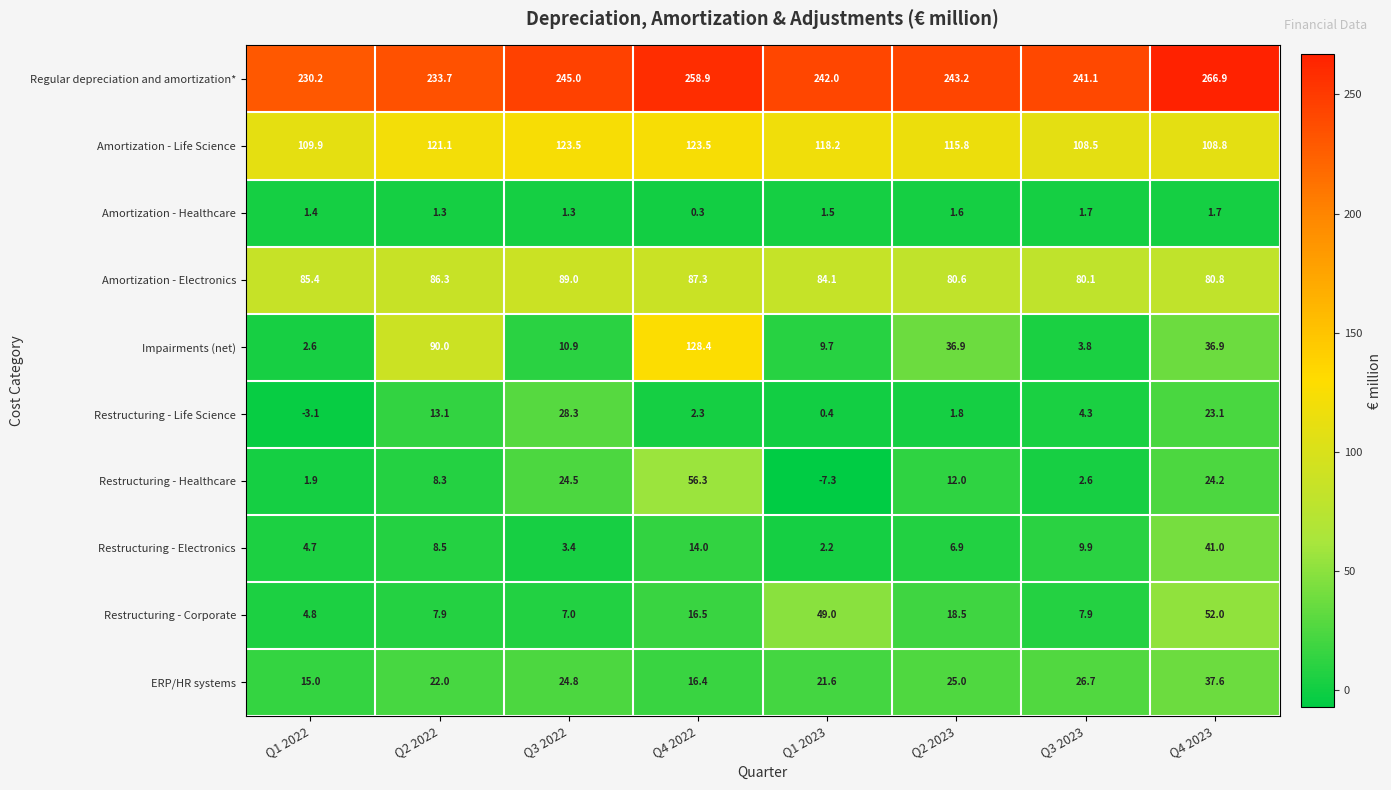

What is the lowest value of the Amortization - Healthcare series?

0.3